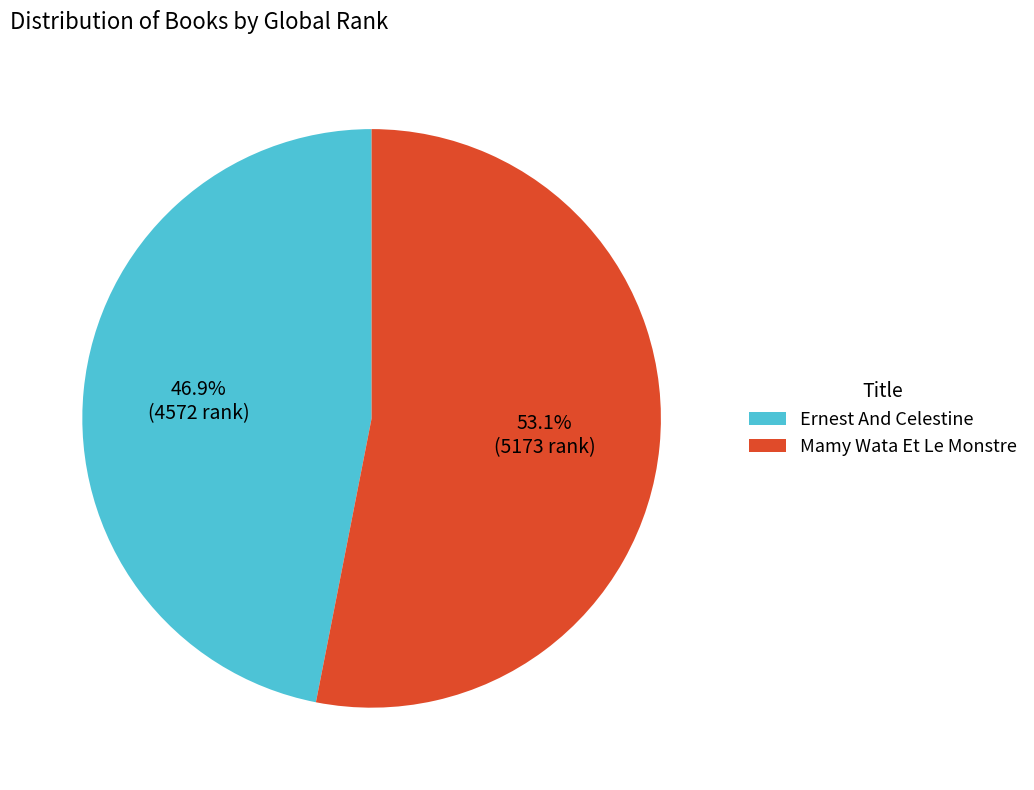

How many segments does this pie chart have?

2